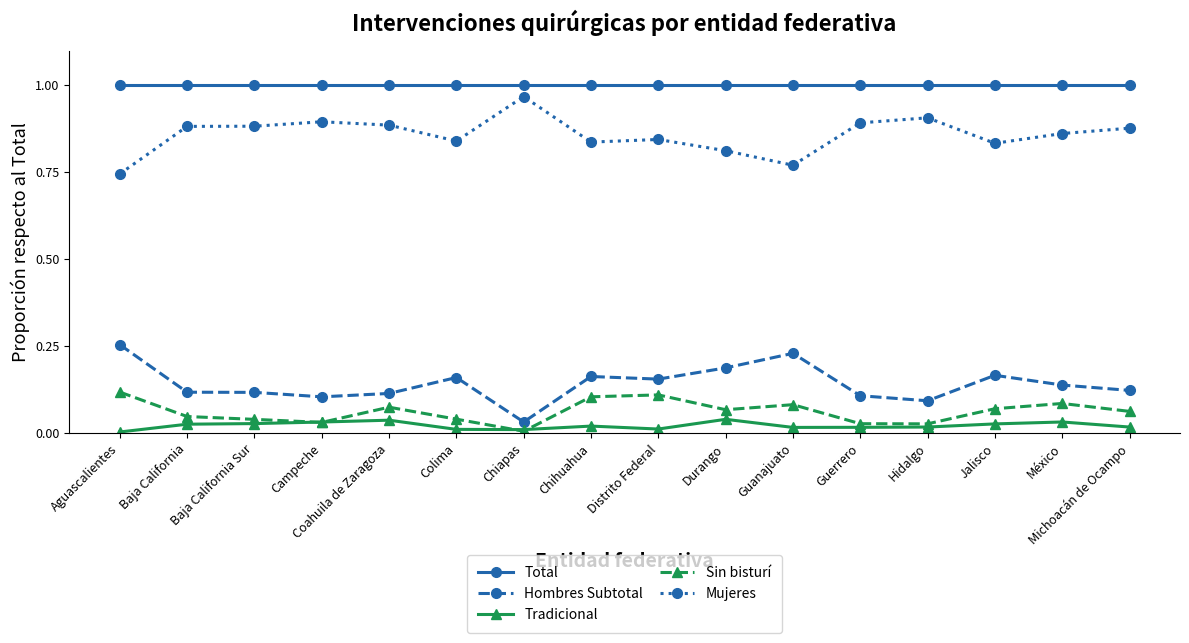

Where do Tradicional and Sin bisturí first cross each other?

Baja California Sur and Campeche